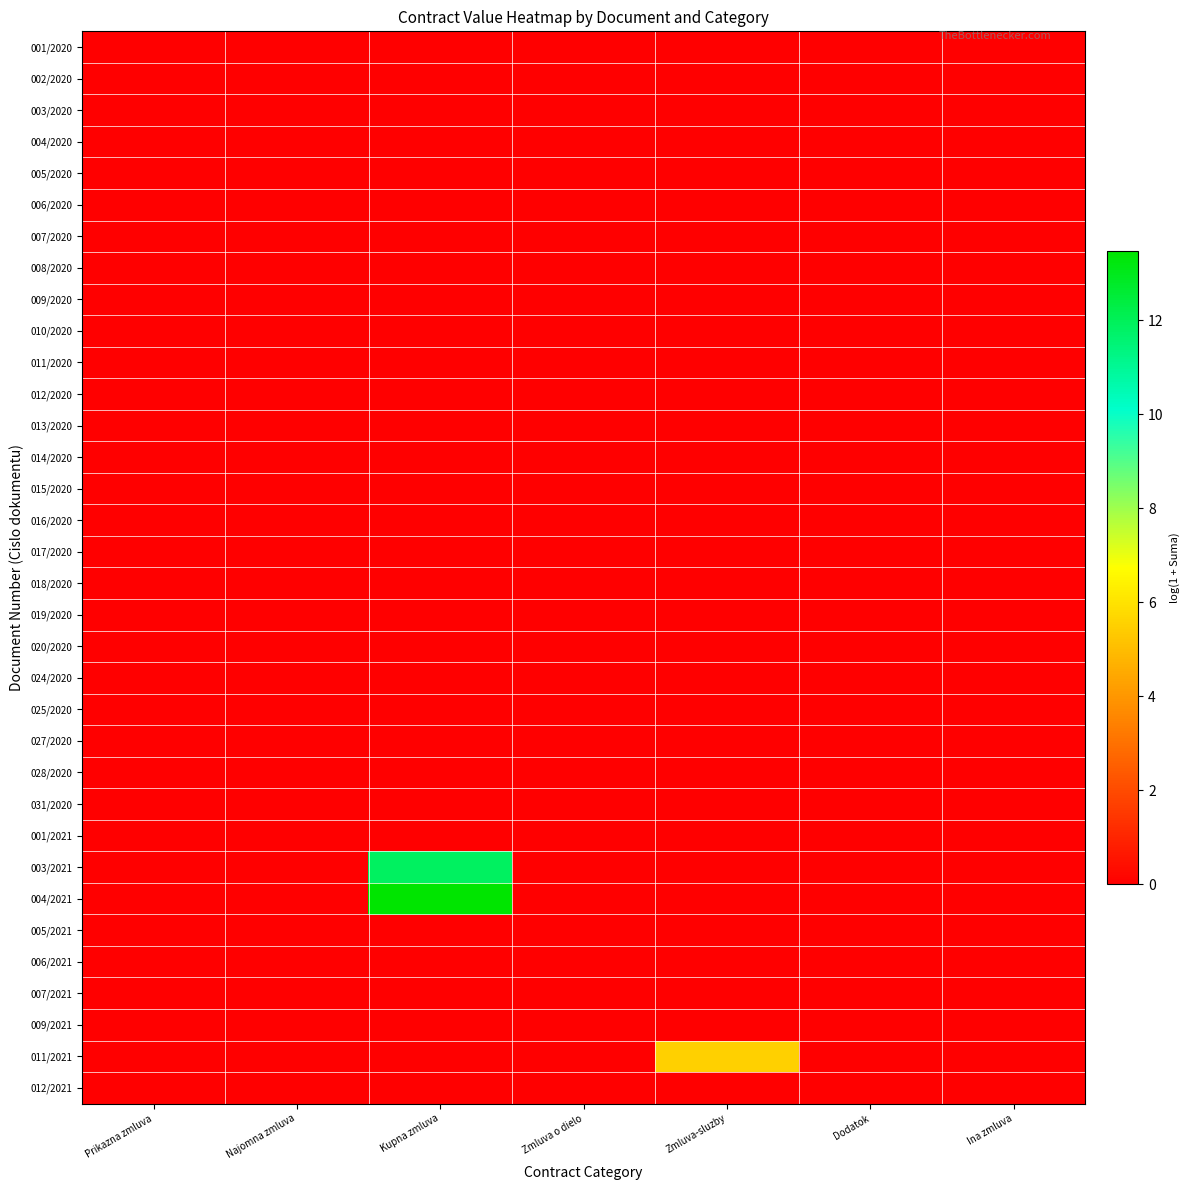

Reading left to right, transcribe all the data shown in this chart.

001/2020: Prikazna zmluva=0.0	Najomna zmluva=0.0	Kupna zmluva=0.0	Zmluva o dielo=0.0	Zmluva-sluzby=0.0	Dodatok=0.0	Ina zmluva=0.0
002/2020: Prikazna zmluva=0.0	Najomna zmluva=0.0	Kupna zmluva=0.0	Zmluva o dielo=0.0	Zmluva-sluzby=0.0	Dodatok=0.0	Ina zmluva=0.0
003/2020: Prikazna zmluva=0.0	Najomna zmluva=0.0	Kupna zmluva=0.0	Zmluva o dielo=0.0	Zmluva-sluzby=0.0	Dodatok=0.0	Ina zmluva=0.0
004/2020: Prikazna zmluva=0.0	Najomna zmluva=0.0	Kupna zmluva=0.0	Zmluva o dielo=0.0	Zmluva-sluzby=0.0	Dodatok=0.0	Ina zmluva=0.0
005/2020: Prikazna zmluva=0.0	Najomna zmluva=0.0	Kupna zmluva=0.0	Zmluva o dielo=0.0	Zmluva-sluzby=0.0	Dodatok=0.0	Ina zmluva=0.0
006/2020: Prikazna zmluva=0.0	Najomna zmluva=0.0	Kupna zmluva=0.0	Zmluva o dielo=0.0	Zmluva-sluzby=0.0	Dodatok=0.0	Ina zmluva=0.0
007/2020: Prikazna zmluva=0.0	Najomna zmluva=0.0	Kupna zmluva=0.0	Zmluva o dielo=0.0	Zmluva-sluzby=0.0	Dodatok=0.0	Ina zmluva=0.0
008/2020: Prikazna zmluva=0.0	Najomna zmluva=0.0	Kupna zmluva=0.0	Zmluva o dielo=0.0	Zmluva-sluzby=0.0	Dodatok=0.0	Ina zmluva=0.0
009/2020: Prikazna zmluva=0.0	Najomna zmluva=0.0	Kupna zmluva=0.0	Zmluva o dielo=0.0	Zmluva-sluzby=0.0	Dodatok=0.0	Ina zmluva=0.0
010/2020: Prikazna zmluva=0.0	Najomna zmluva=0.0	Kupna zmluva=0.0	Zmluva o dielo=0.0	Zmluva-sluzby=0.0	Dodatok=0.0	Ina zmluva=0.0
011/2020: Prikazna zmluva=0.0	Najomna zmluva=0.0	Kupna zmluva=0.0	Zmluva o dielo=0.0	Zmluva-sluzby=0.0	Dodatok=0.0	Ina zmluva=0.0
012/2020: Prikazna zmluva=0.0	Najomna zmluva=0.0	Kupna zmluva=0.0	Zmluva o dielo=0.0	Zmluva-sluzby=0.0	Dodatok=0.0	Ina zmluva=0.0
013/2020: Prikazna zmluva=0.0	Najomna zmluva=0.0	Kupna zmluva=0.0	Zmluva o dielo=0.0	Zmluva-sluzby=0.0	Dodatok=0.0	Ina zmluva=0.0
014/2020: Prikazna zmluva=0.0	Najomna zmluva=0.0	Kupna zmluva=0.0	Zmluva o dielo=0.0	Zmluva-sluzby=0.0	Dodatok=0.0	Ina zmluva=0.0
015/2020: Prikazna zmluva=0.0	Najomna zmluva=0.0	Kupna zmluva=0.0	Zmluva o dielo=0.0	Zmluva-sluzby=0.0	Dodatok=0.0	Ina zmluva=0.0
016/2020: Prikazna zmluva=0.0	Najomna zmluva=0.0	Kupna zmluva=0.0	Zmluva o dielo=0.0	Zmluva-sluzby=0.0	Dodatok=0.0	Ina zmluva=0.0
017/2020: Prikazna zmluva=0.0	Najomna zmluva=0.0	Kupna zmluva=0.0	Zmluva o dielo=0.0	Zmluva-sluzby=0.0	Dodatok=0.0	Ina zmluva=0.0
018/2020: Prikazna zmluva=0.0	Najomna zmluva=0.0	Kupna zmluva=0.0	Zmluva o dielo=0.0	Zmluva-sluzby=0.0	Dodatok=0.0	Ina zmluva=0.0
019/2020: Prikazna zmluva=0.0	Najomna zmluva=0.0	Kupna zmluva=0.0	Zmluva o dielo=0.0	Zmluva-sluzby=0.0	Dodatok=0.0	Ina zmluva=0.0
020/2020: Prikazna zmluva=0.0	Najomna zmluva=0.0	Kupna zmluva=0.0	Zmluva o dielo=0.0	Zmluva-sluzby=0.0	Dodatok=0.0	Ina zmluva=0.0
024/2020: Prikazna zmluva=0.0	Najomna zmluva=0.0	Kupna zmluva=0.0	Zmluva o dielo=0.0	Zmluva-sluzby=0.0	Dodatok=0.0	Ina zmluva=0.0
025/2020: Prikazna zmluva=0.0	Najomna zmluva=0.0	Kupna zmluva=0.0	Zmluva o dielo=0.0	Zmluva-sluzby=0.0	Dodatok=0.0	Ina zmluva=0.0
027/2020: Prikazna zmluva=0.0	Najomna zmluva=0.0	Kupna zmluva=0.0	Zmluva o dielo=0.0	Zmluva-sluzby=0.0	Dodatok=0.0	Ina zmluva=0.0
028/2020: Prikazna zmluva=0.0	Najomna zmluva=0.0	Kupna zmluva=0.0	Zmluva o dielo=0.0	Zmluva-sluzby=0.0	Dodatok=0.0	Ina zmluva=0.0
031/2020: Prikazna zmluva=0.0	Najomna zmluva=0.0	Kupna zmluva=0.0	Zmluva o dielo=0.0	Zmluva-sluzby=0.0	Dodatok=0.0	Ina zmluva=0.0
001/2021: Prikazna zmluva=0.0	Najomna zmluva=0.0	Kupna zmluva=0.0	Zmluva o dielo=0.0	Zmluva-sluzby=0.0	Dodatok=0.0	Ina zmluva=0.0
003/2021: Prikazna zmluva=0.0	Najomna zmluva=0.0	Kupna zmluva=11.9	Zmluva o dielo=0.0	Zmluva-sluzby=0.0	Dodatok=0.0	Ina zmluva=0.0
004/2021: Prikazna zmluva=0.0	Najomna zmluva=0.0	Kupna zmluva=13.5	Zmluva o dielo=0.0	Zmluva-sluzby=0.0	Dodatok=0.0	Ina zmluva=0.0
005/2021: Prikazna zmluva=0.0	Najomna zmluva=0.0	Kupna zmluva=0.0	Zmluva o dielo=0.0	Zmluva-sluzby=0.0	Dodatok=0.0	Ina zmluva=0.0
006/2021: Prikazna zmluva=0.0	Najomna zmluva=0.0	Kupna zmluva=0.0	Zmluva o dielo=0.0	Zmluva-sluzby=0.0	Dodatok=0.0	Ina zmluva=0.0
007/2021: Prikazna zmluva=0.0	Najomna zmluva=0.0	Kupna zmluva=0.0	Zmluva o dielo=0.0	Zmluva-sluzby=0.0	Dodatok=0.0	Ina zmluva=0.0
009/2021: Prikazna zmluva=0.0	Najomna zmluva=0.0	Kupna zmluva=0.0	Zmluva o dielo=0.0	Zmluva-sluzby=0.0	Dodatok=0.0	Ina zmluva=0.0
011/2021: Prikazna zmluva=0.0	Najomna zmluva=0.0	Kupna zmluva=0.0	Zmluva o dielo=0.0	Zmluva-sluzby=5.5	Dodatok=0.0	Ina zmluva=0.0
012/2021: Prikazna zmluva=0.0	Najomna zmluva=0.0	Kupna zmluva=0.0	Zmluva o dielo=0.0	Zmluva-sluzby=0.0	Dodatok=0.0	Ina zmluva=0.0